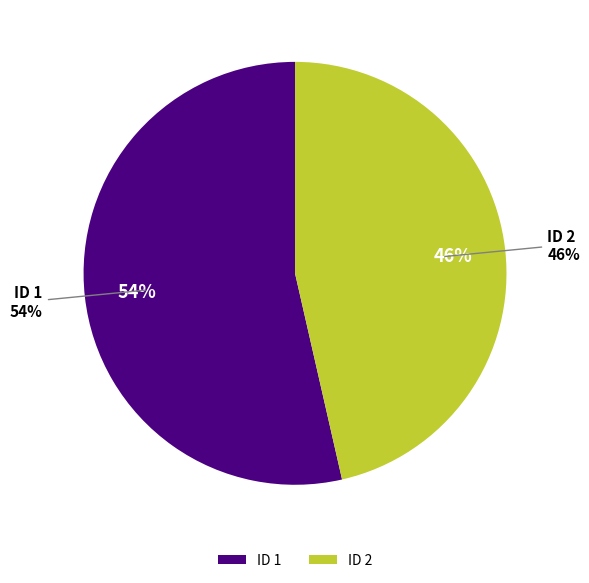

True or false: MbqJlRjYMhI%3D accounts for 60% of the total.

False